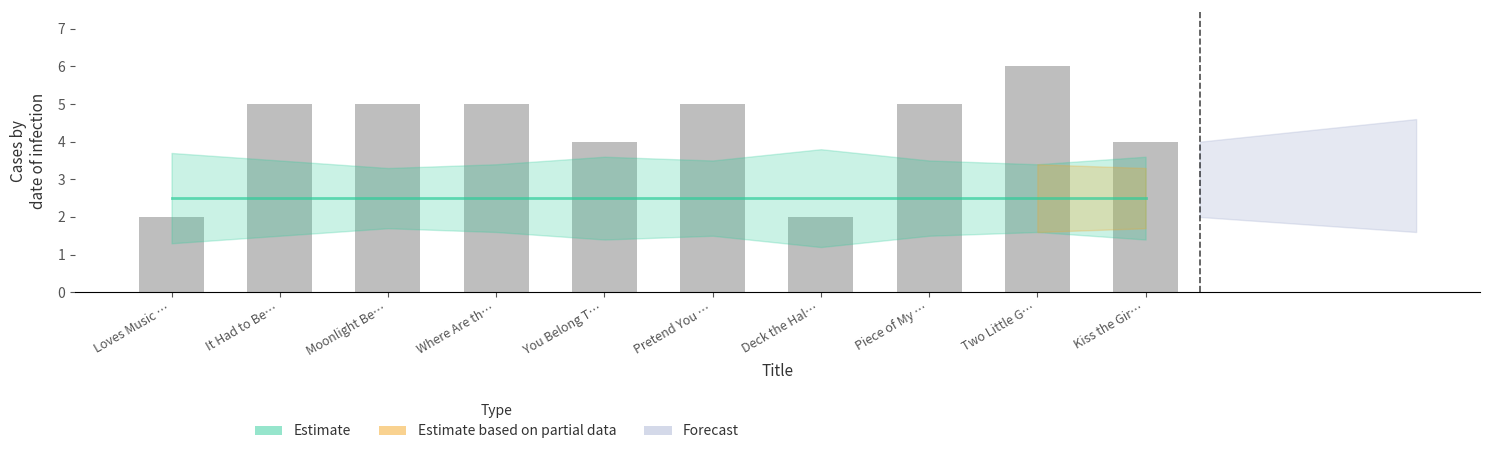

What is the approximate value at Where Are th…?

5